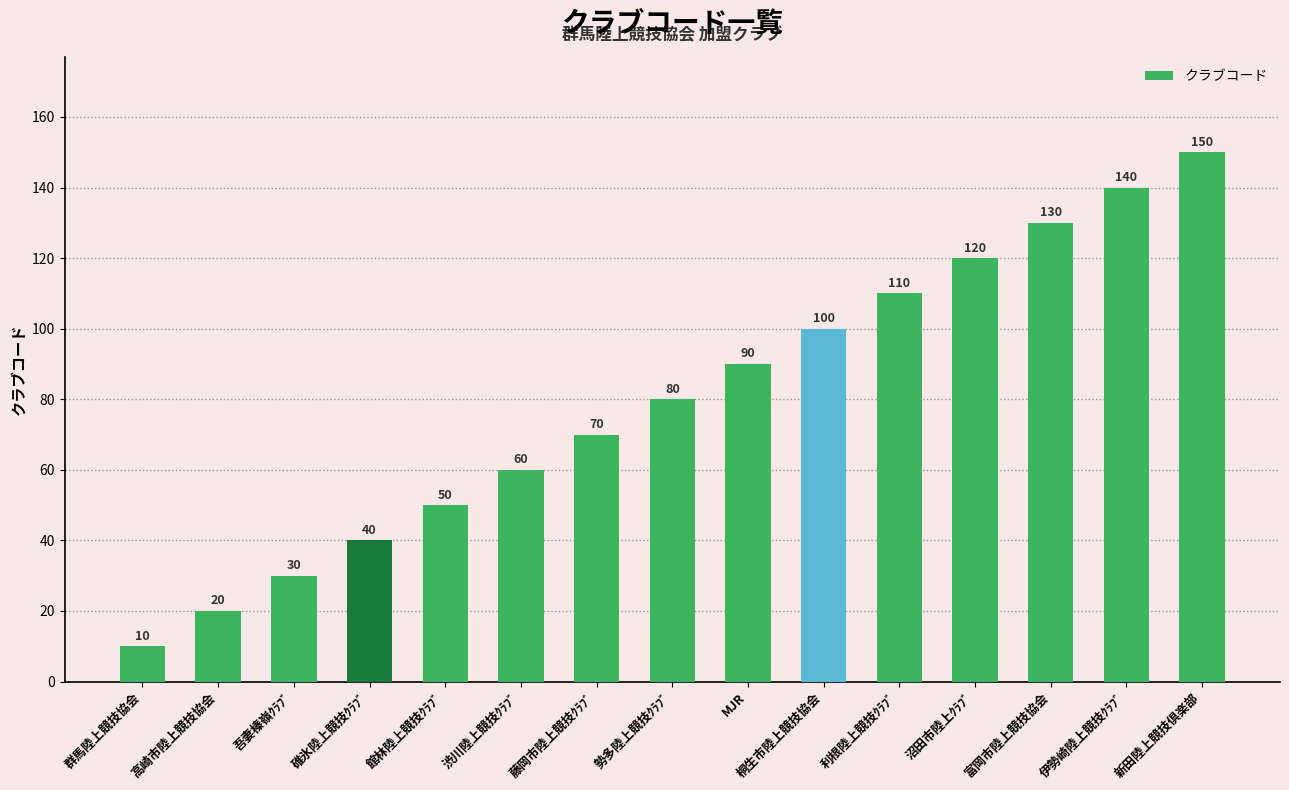

Rank the categories by value from lowest to highest.

群馬陸上競技協会, 高崎市陸上競技協会, 吾妻榛嶺ｸﾗﾌﾞ, 碓氷陸上競技ｸﾗﾌﾞ, 館林陸上競技ｸﾗﾌﾞ, 渋川陸上競技ｸﾗﾌﾞ, 藤岡市陸上競技ｸﾗﾌﾞ, 勢多陸上競技ｸﾗﾌﾞ, MJR, 桐生市陸上競技協会, 利根陸上競技ｸﾗﾌﾞ, 沼田市陸上ｸﾗﾌﾞ, 富岡市陸上競技協会, 伊勢崎陸上競技ｸﾗﾌﾞ, 新田陸上競技倶楽部